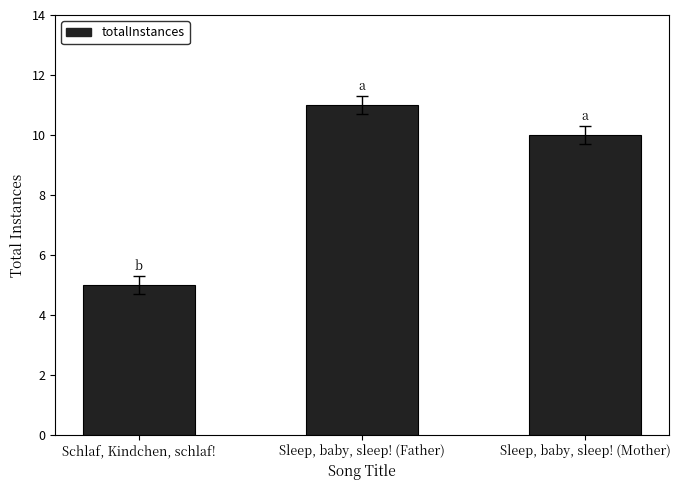

Reading left to right, list all the values displayed in this chart.

Schlaf, Kindchen, schlaf!=5	Sleep, baby, sleep! (Father)=11	Sleep, baby, sleep! (Mother)=10